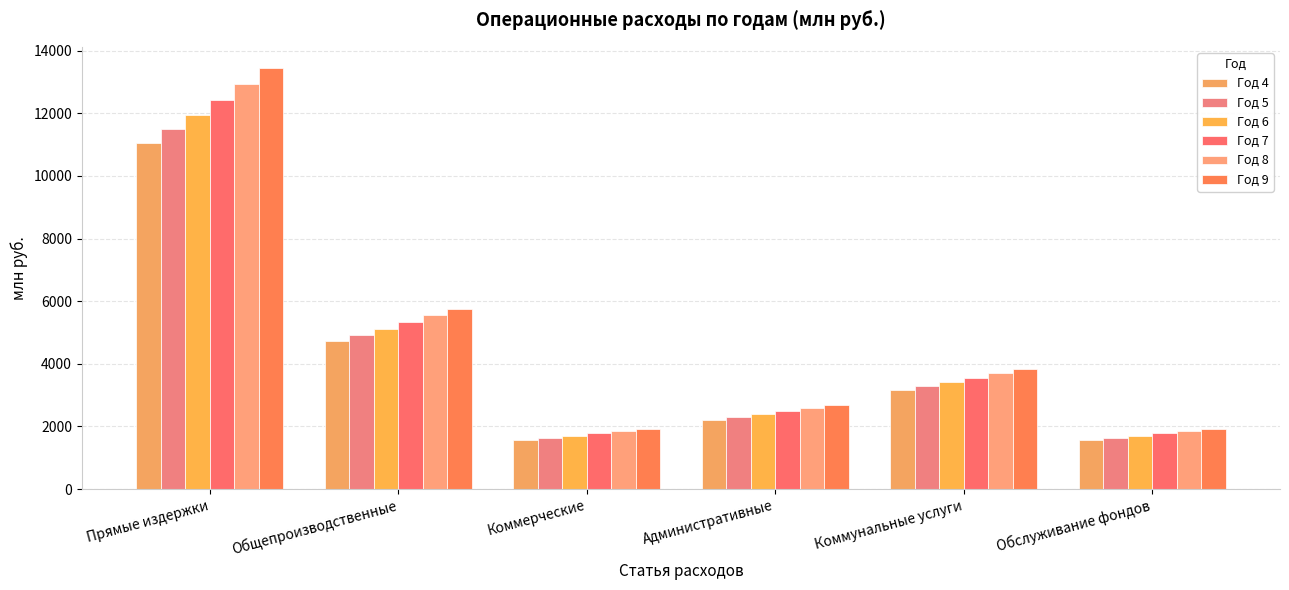

Reading left to right, transcribe all the data shown in this chart.

Год 4: Прямые издержки=11055.2	Общепроизводственные=4737.9	Коммерческие=1579.3	Административные=2211.0	Коммунальные услуги=3158.6	Обслуживание фондов=1579.3
Год 5: Прямые издержки=11497.4	Общепроизводственные=4927.4	Коммерческие=1642.5	Административные=2299.5	Коммунальные услуги=3285.0	Обслуживание фондов=1642.5
Год 6: Прямые издержки=11957.3	Общепроизводственные=5124.5	Коммерческие=1708.2	Административные=2391.5	Коммунальные услуги=3416.4	Обслуживание фондов=1708.2
Год 7: Прямые издержки=12435.6	Общепроизводственные=5329.5	Коммерческие=1776.5	Административные=2487.1	Коммунальные услуги=3553.0	Обслуживание фондов=1776.5
Год 8: Прямые издержки=12933.0	Общепроизводственные=5542.7	Коммерческие=1847.6	Административные=2586.6	Коммунальные услуги=3695.1	Обслуживание фондов=1847.6
Год 9: Прямые издержки=13450.3	Общепроизводственные=5764.4	Коммерческие=1921.5	Административные=2690.1	Коммунальные услуги=3842.9	Обслуживание фондов=1921.5